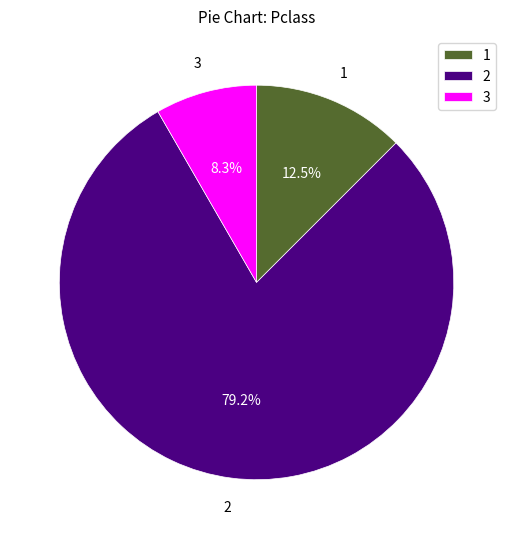

Count the number of slices in the pie.

3